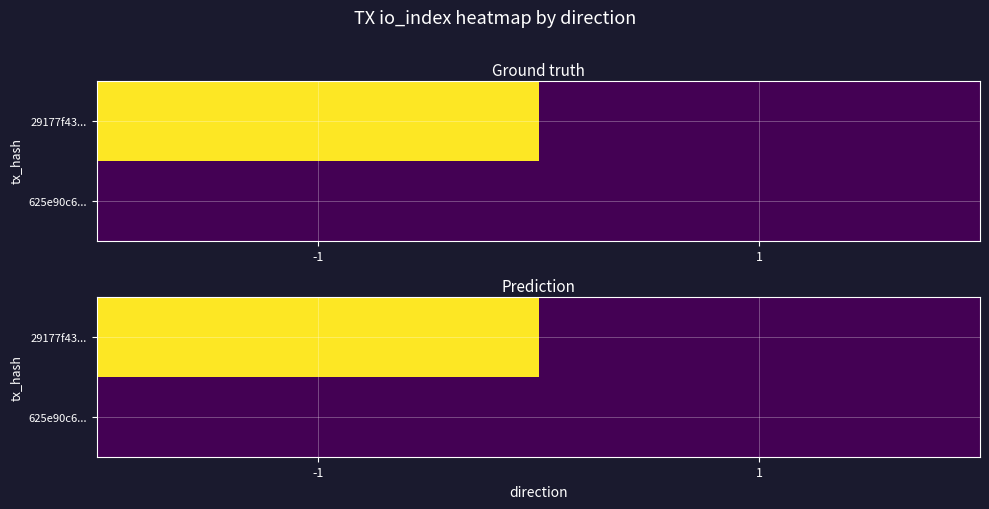

Which series has the widest spread of values?

29177f43...